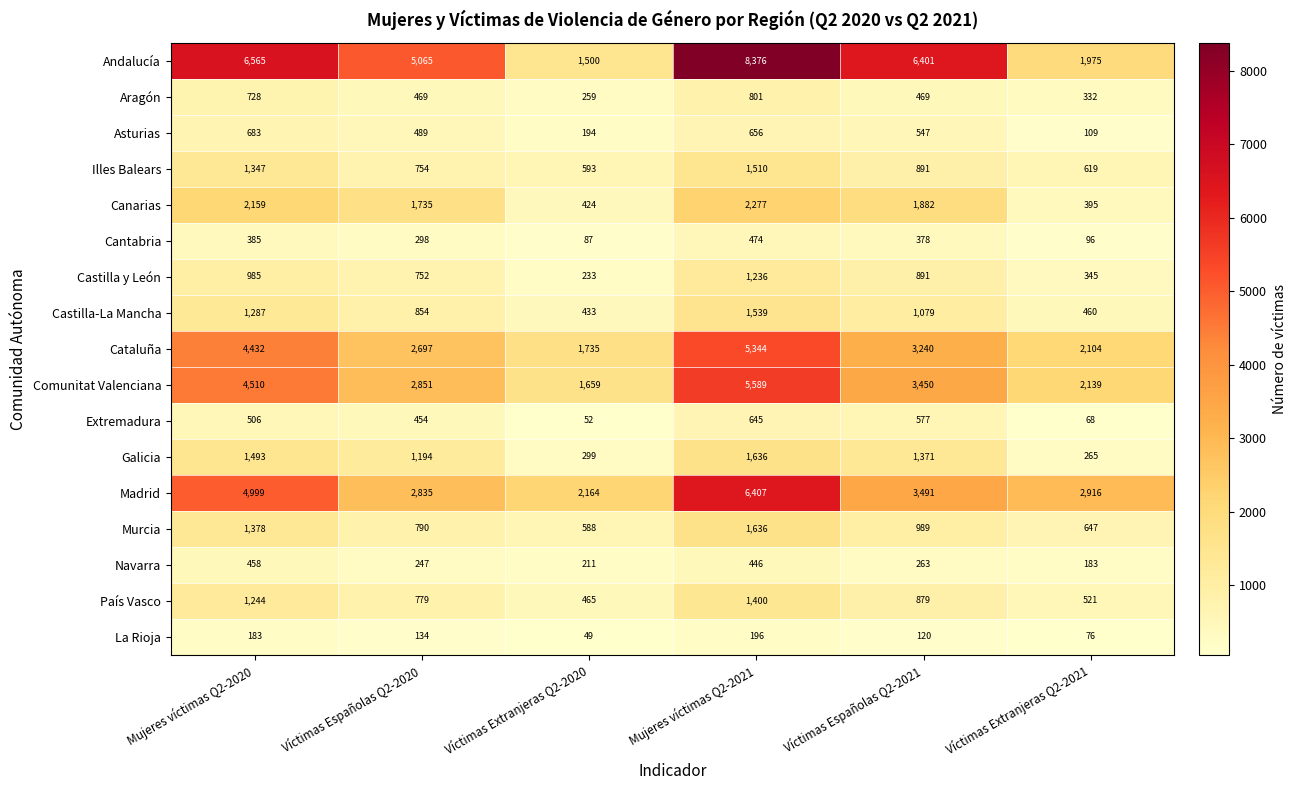

Between Víctimas Extranjeras Q2-2020 and Víctimas Extranjeras Q2-2021, which series saw the biggest shift?

Madrid